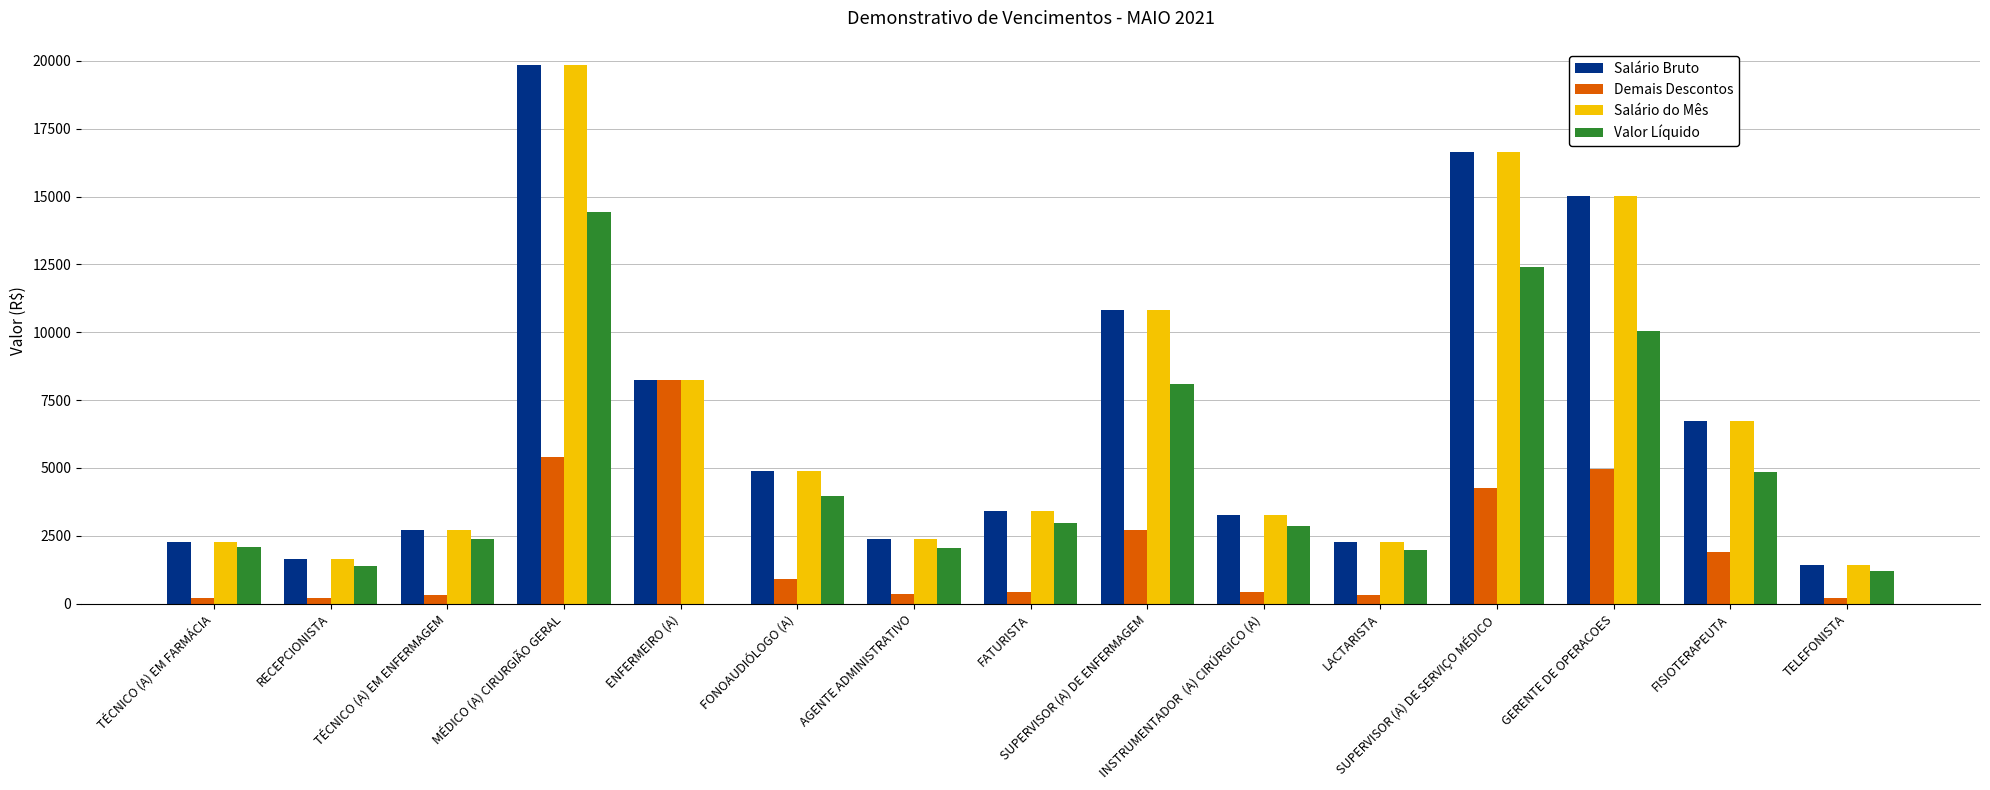

What is the maximum value shown in the chart?

19852.5